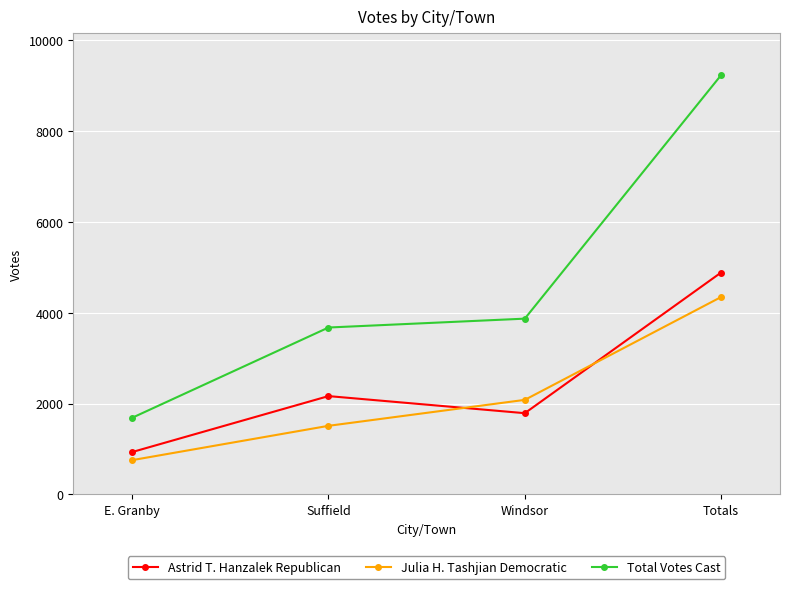

List the series in order of their peak value, highest first.

Total Votes Cast, Astrid T. Hanzalek Republican, Julia H. Tashjian Democratic